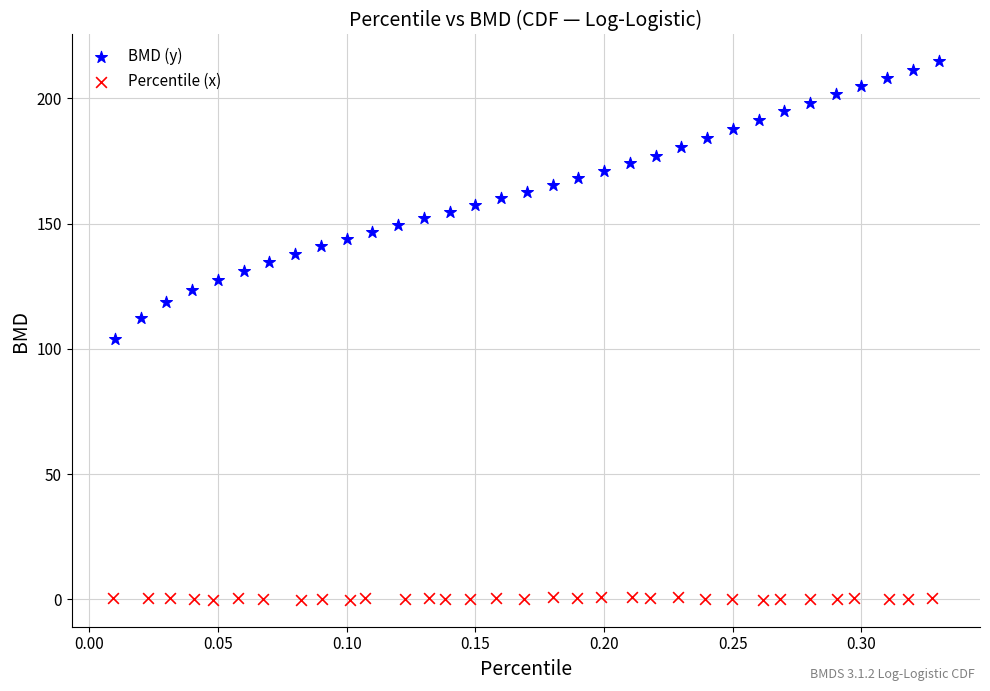

Which series contains the lowest Y value?

Percentile (x)